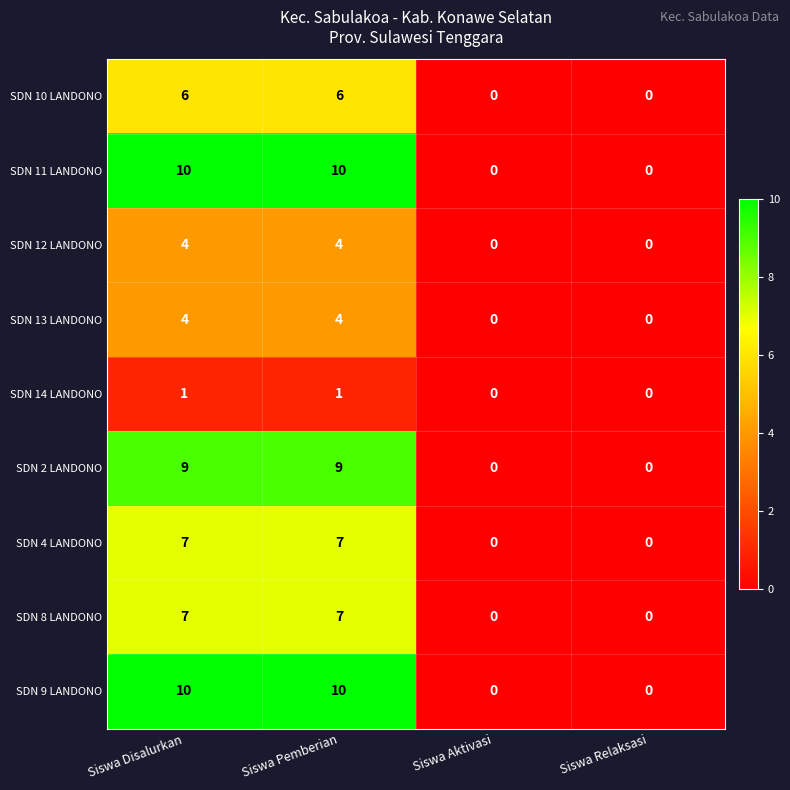

What is the spread (max minus min) of values at Siswa Pemberian?

9